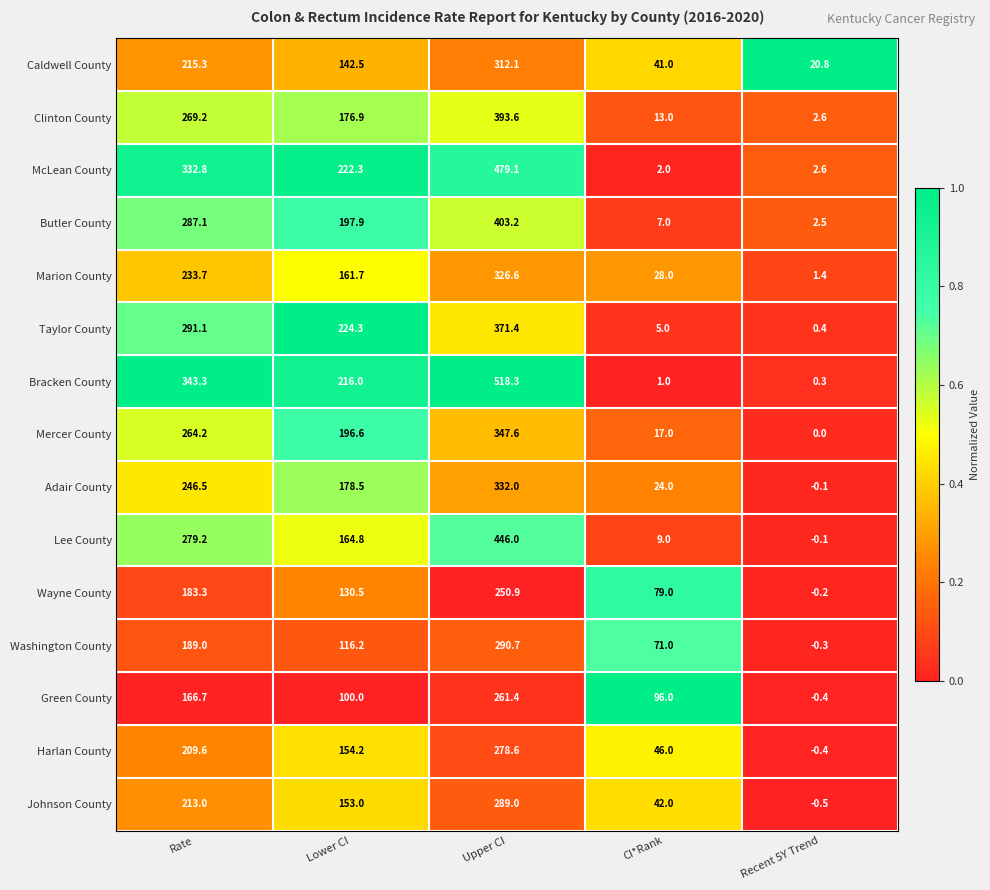

Rank the categories by Caldwell County value from lowest to highest.

Recent 5Y Trend, CI*Rank, Lower CI, Rate, Upper CI